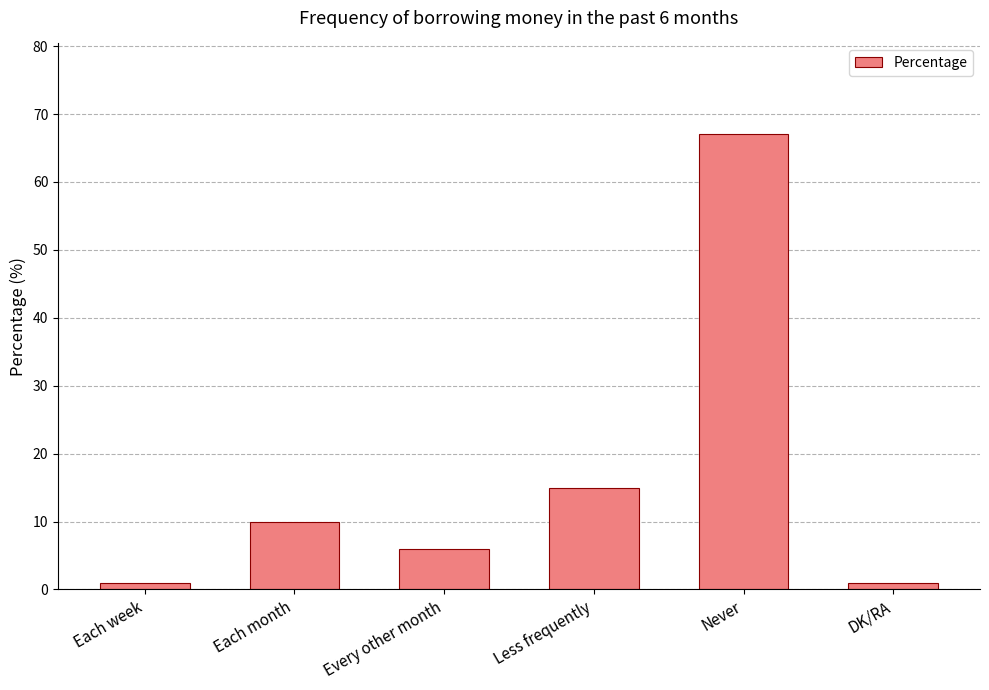

Reading right to left, transcribe all the data shown in this chart.

1	67	15	6	10	1